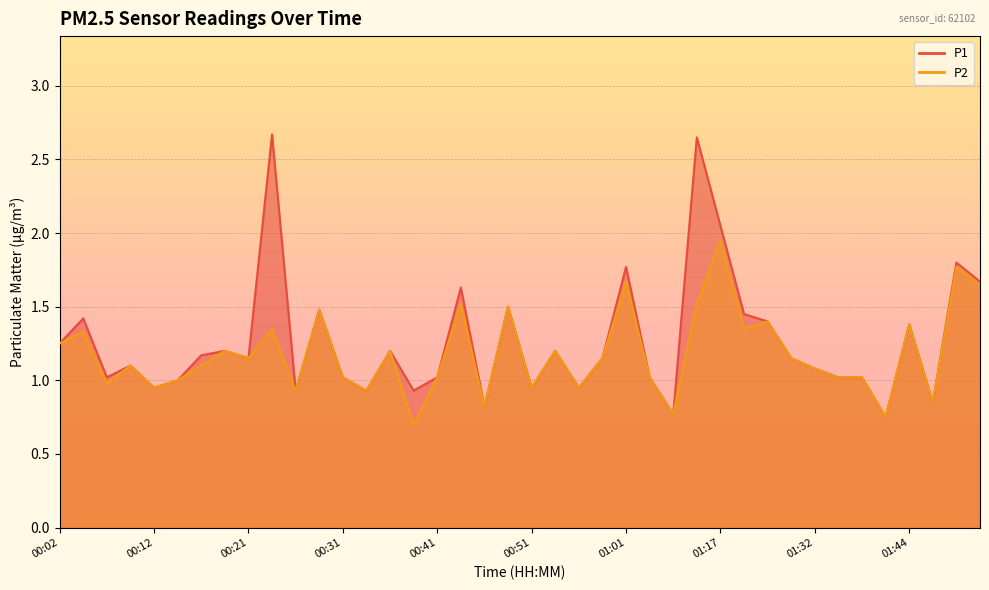

How many data points in P1 are above 1?

29